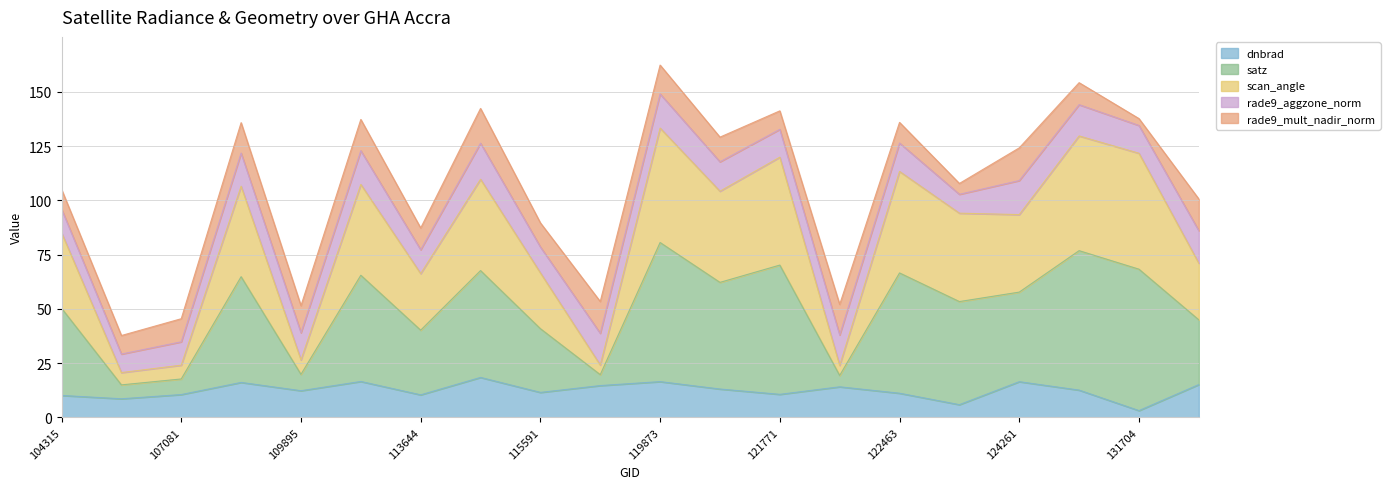

The dnbrad series shows 3.1 at 131704. True or false?

True